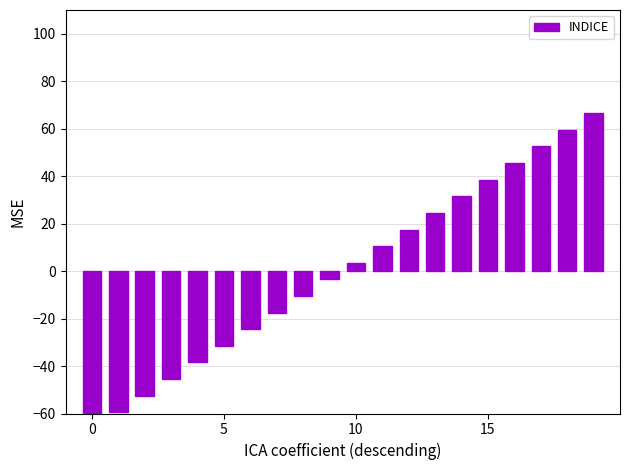

What is the label of the 5th bar from the left?

4